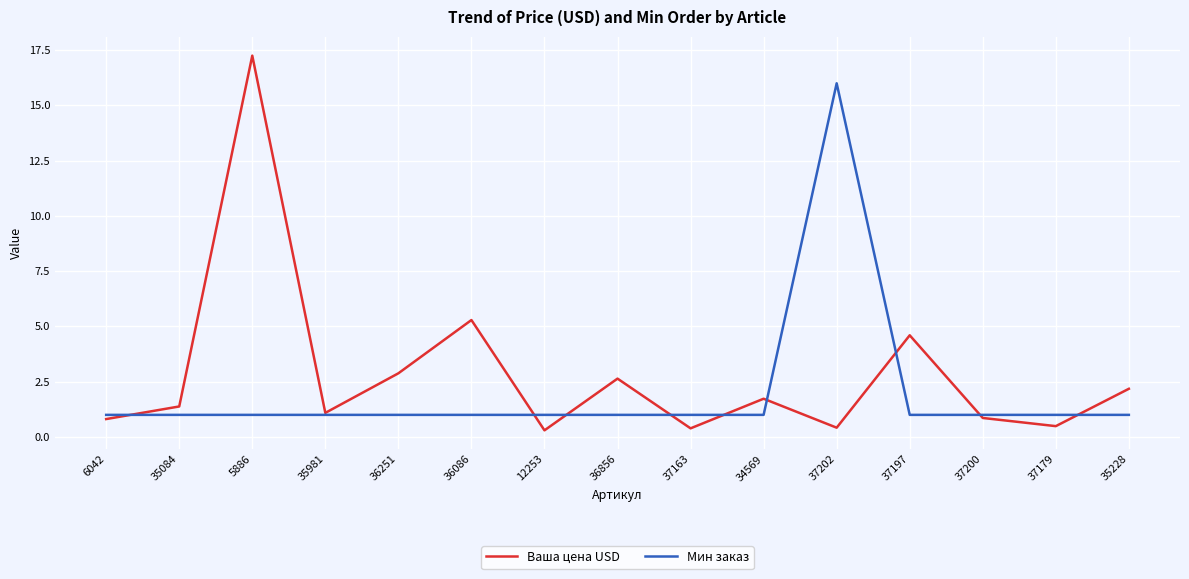

After their last crossing, which series has the higher values: Ваша цена USD or Мин заказ?

Ваша цена USD